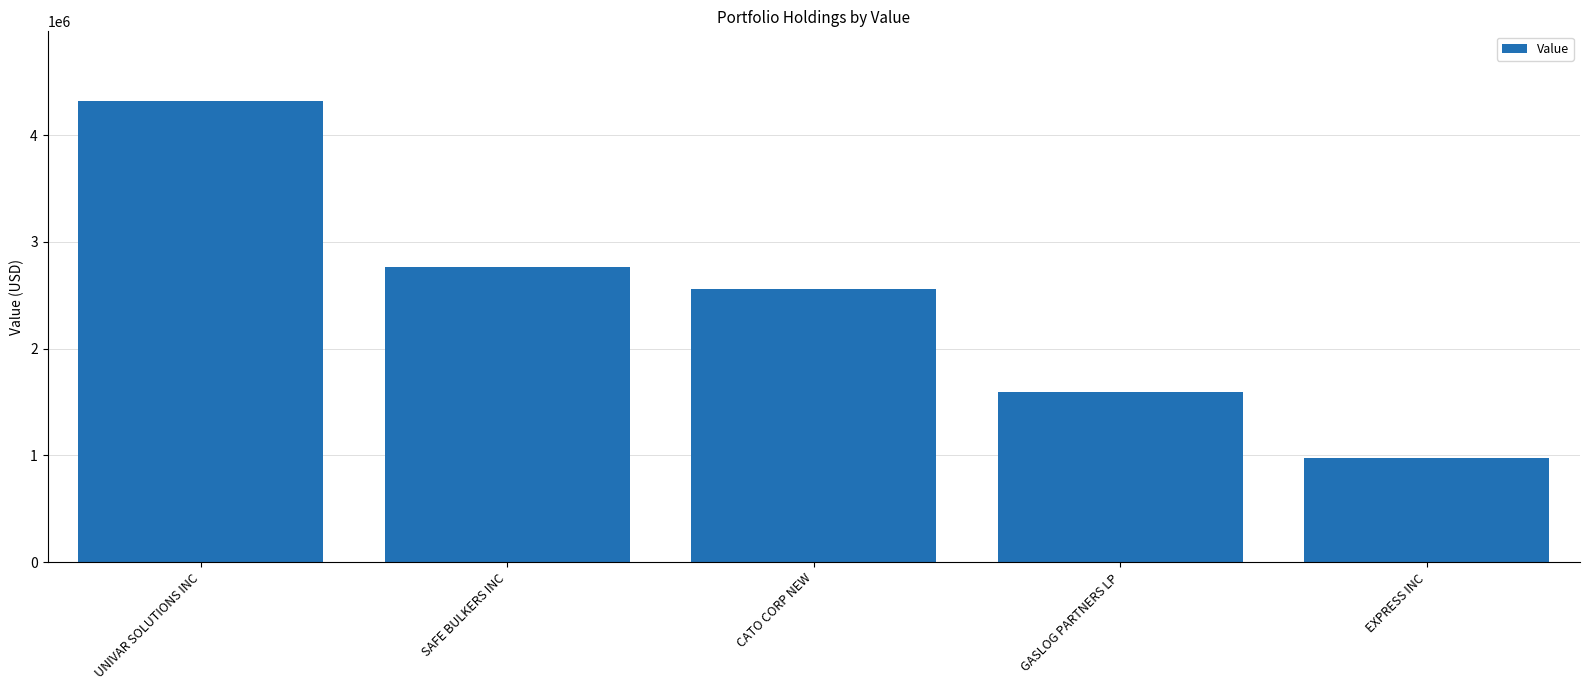

What is the label of the 1st bar from the left?

UNIVAR SOLUTIONS INC